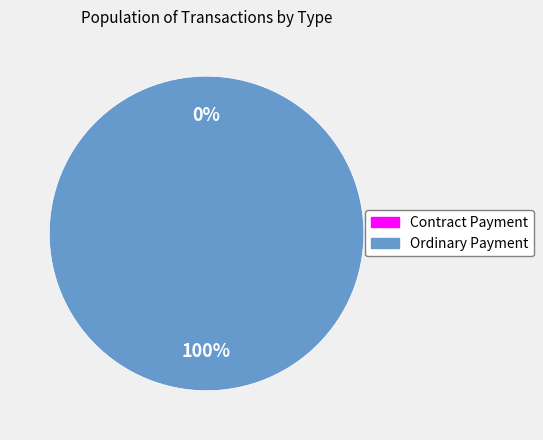

What is the majority slice?

Ordinary Payment